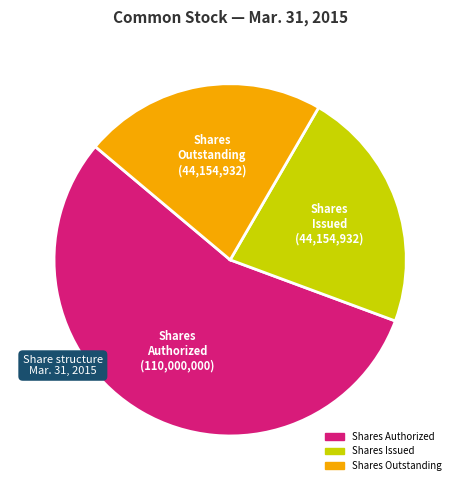

Does any single category account for the majority?

Yes